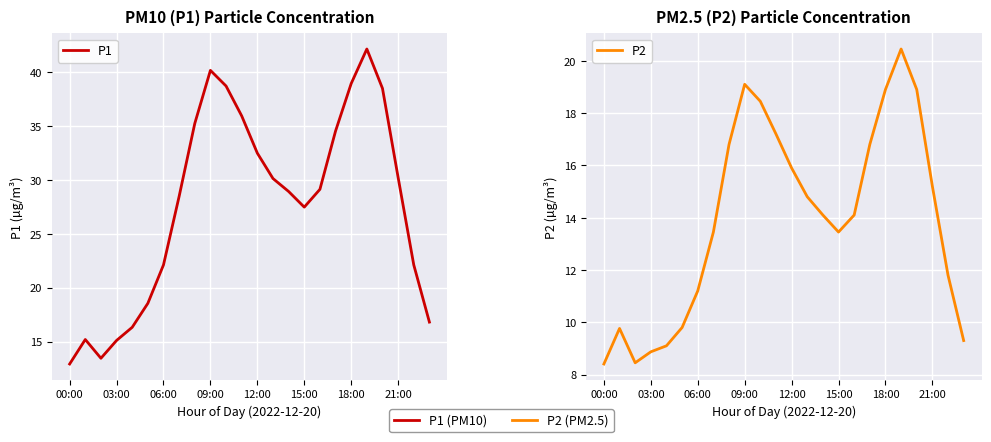

Which category has the highest value across all series?

19